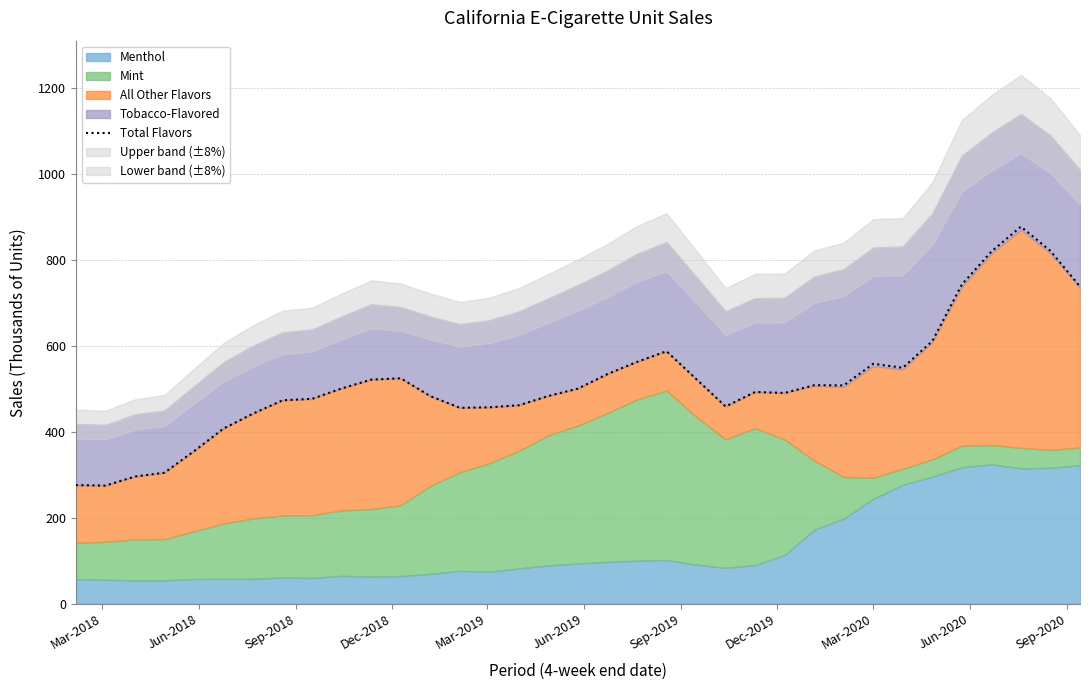

How many lines are shown in the chart?

1